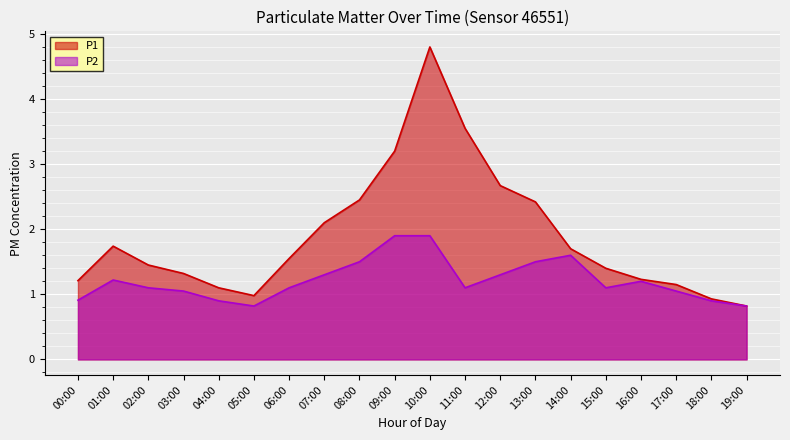

The value of P1 at 10:00 is 4.8. True or false?

True